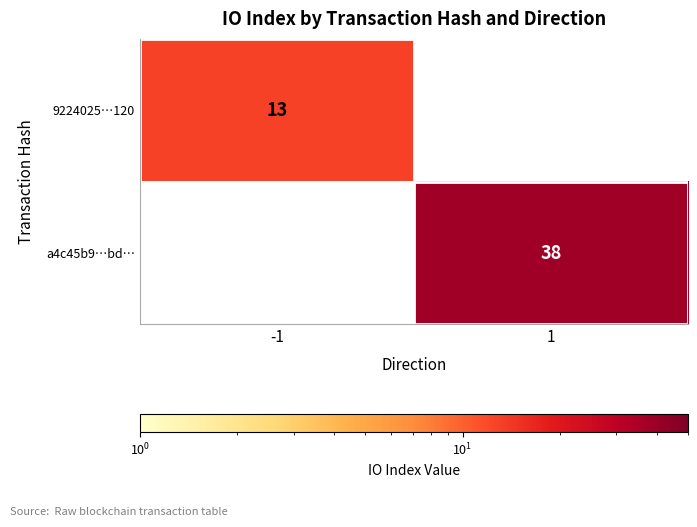

The 9224025…120 series shows 4 at -1. True or false?

False